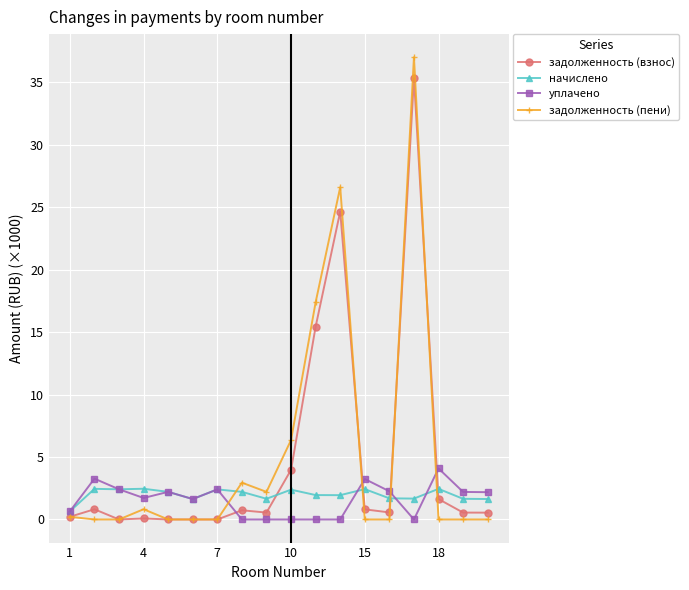

What is the highest value of the задолженность (пени) series?

37.0